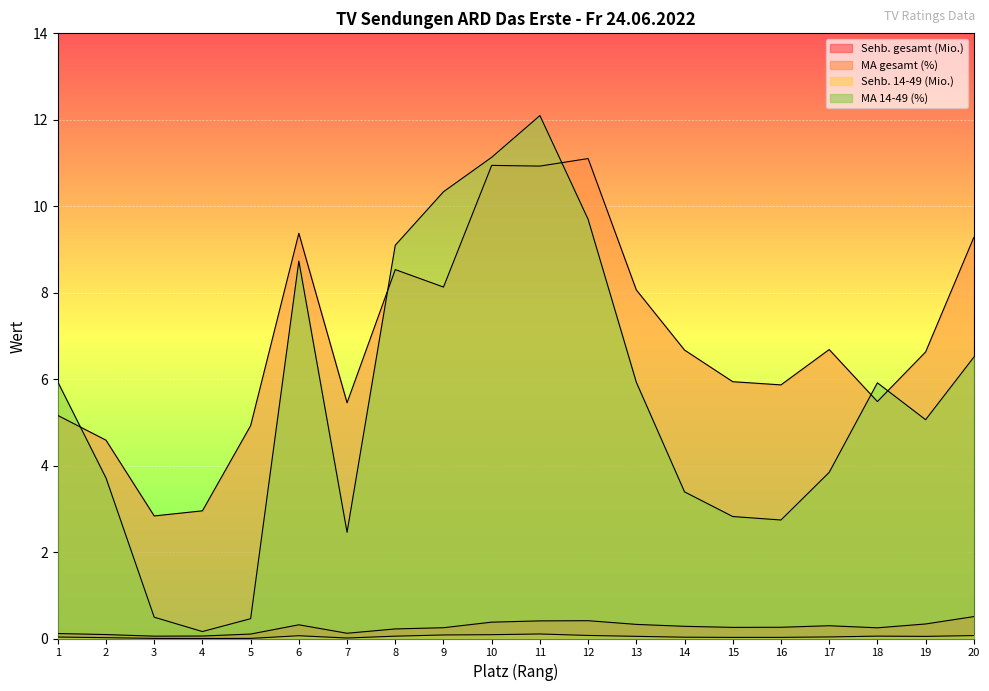

Is the value of Sehb. 14-49 (Mio.) at 4 greater than the value of Sehb. gesamt (Mio.) at 15?

No